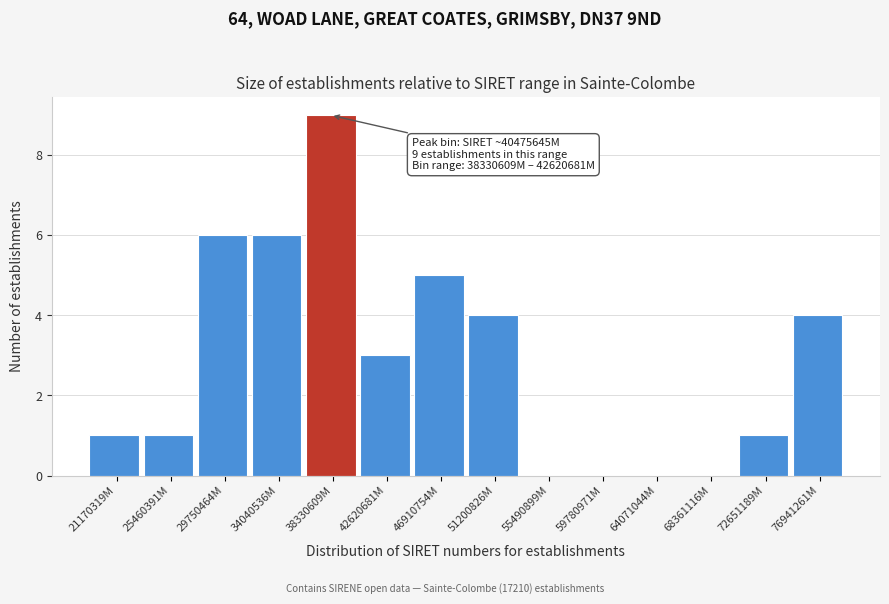

Reading left to right, transcribe all the data shown in this chart.

21170319M=1	25460391M=1	29750464M=6	34040536M=6	38330609M=9	42620681M=3	46910754M=5	51200826M=4	55490899M=0	59780971M=0	64071044M=0	68361116M=0	72651189M=1	76941261M=4